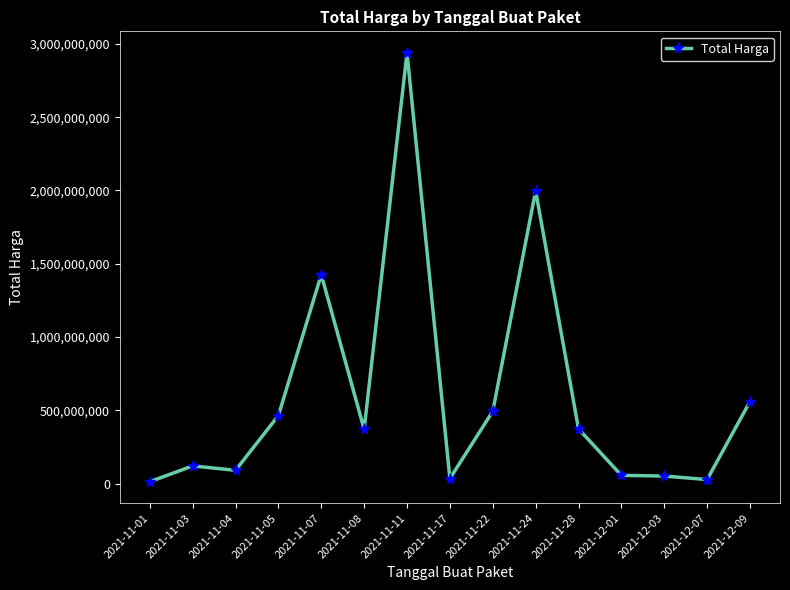

What is the difference between the maximum and second lowest values?

2911751240